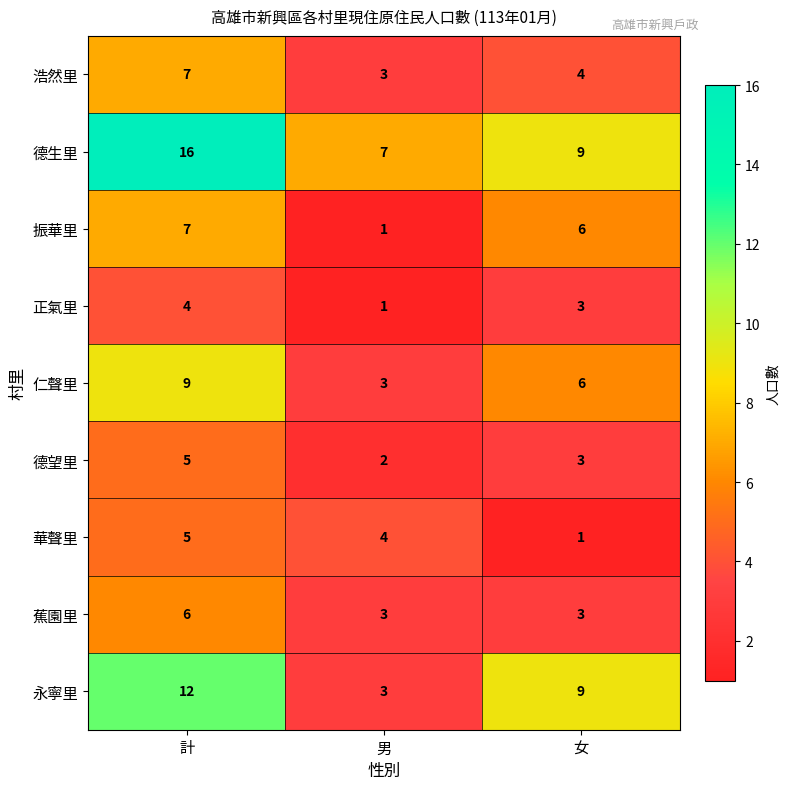

Reading left to right, transcribe all the data shown in this chart.

浩然里: 7	3	4
德生里: 16	7	9
振華里: 7	1	6
正氣里: 4	1	3
仁聲里: 9	3	6
德望里: 5	2	3
華聲里: 5	4	1
蕉園里: 6	3	3
永寧里: 12	3	9